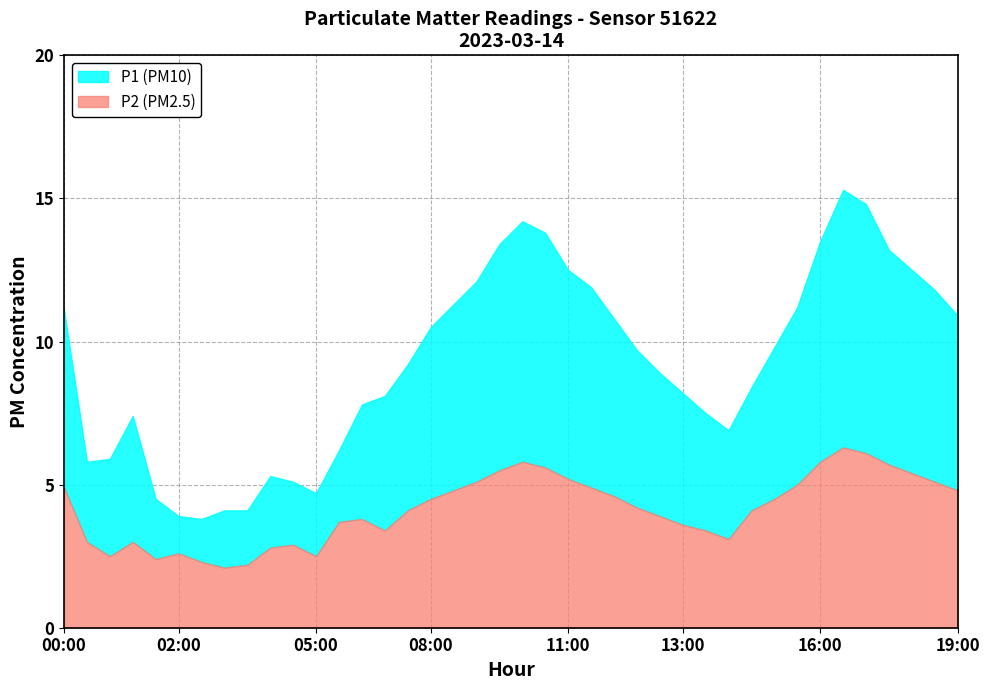

Between 15:32 and 17:02, which series saw the biggest shift?

P1